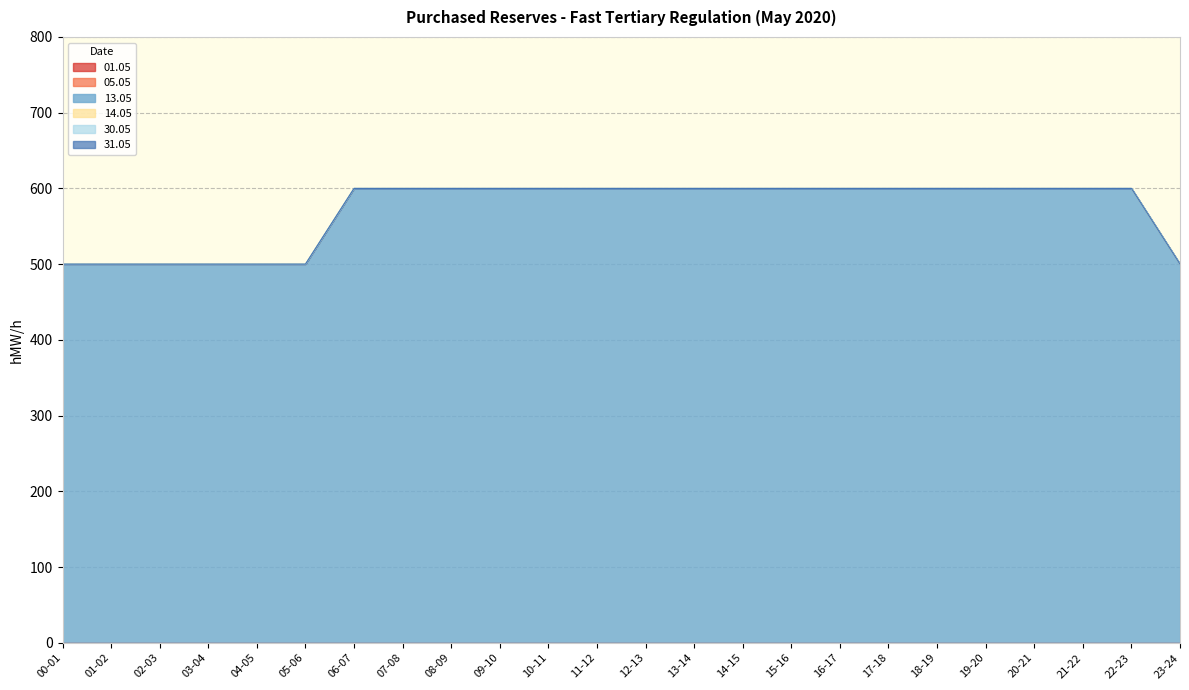

Count the number of categories in the chart.

24